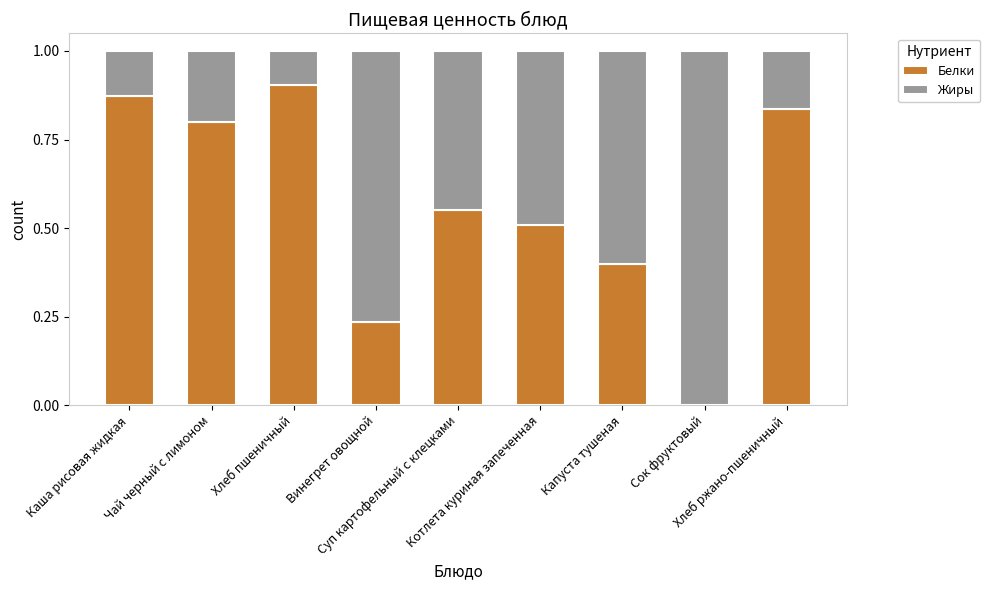

What is the sum of all Белки values?

5.1